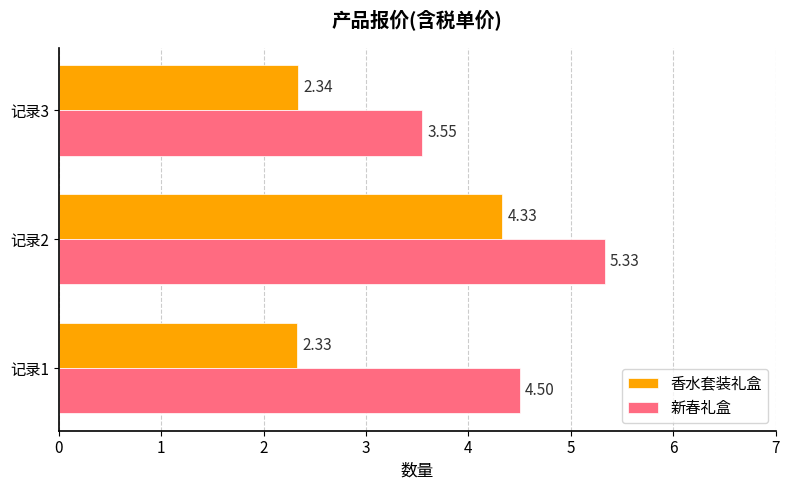

What is the sum of the 香水套装礼盒 values at 记录1 and 记录3?

4.7